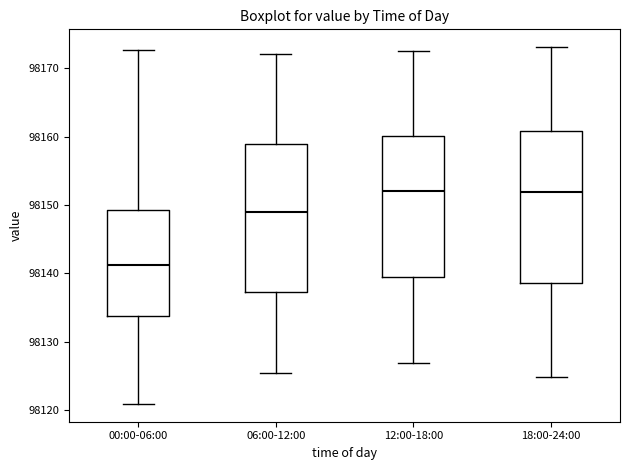

Where is the lower edge of the box for 18:00-24:00 on the y-axis? The values are not printed on the chart, so give them approximately, as read against the axis.

98139